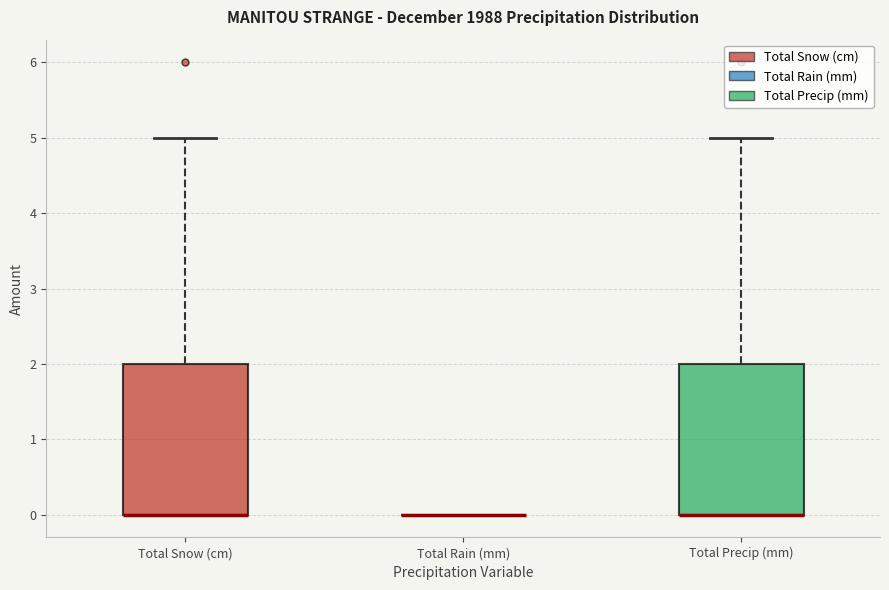

Where is the upper edge of the box for Total Snow (cm) on the y-axis? The values are not printed on the chart, so give them approximately, as read against the axis.

2